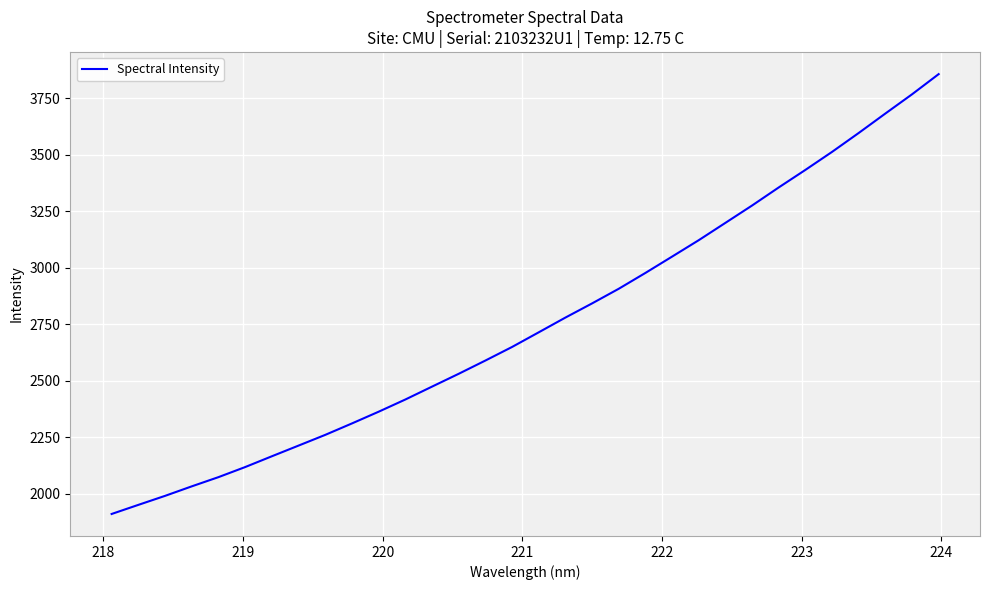

What is the maximum value shown in the chart?

3856.6